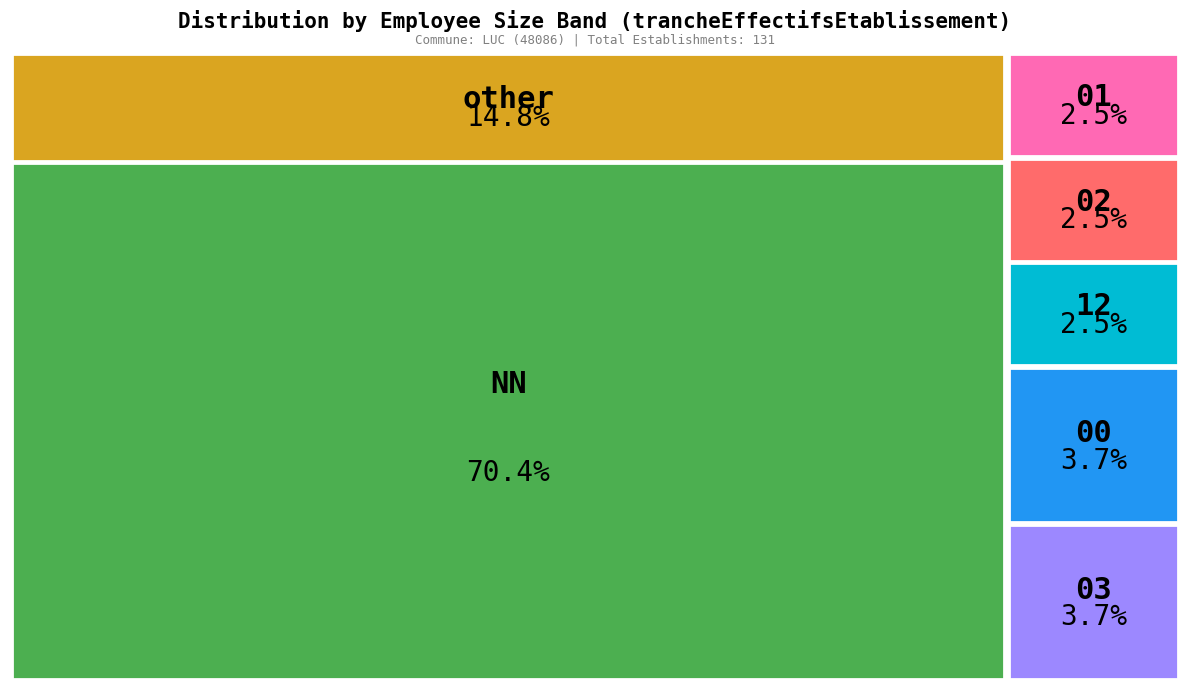

Is it true that 03 is 1% of the pie?

False